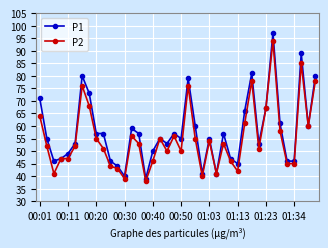

What is the value of the P2 point at the 9th from the left?

55